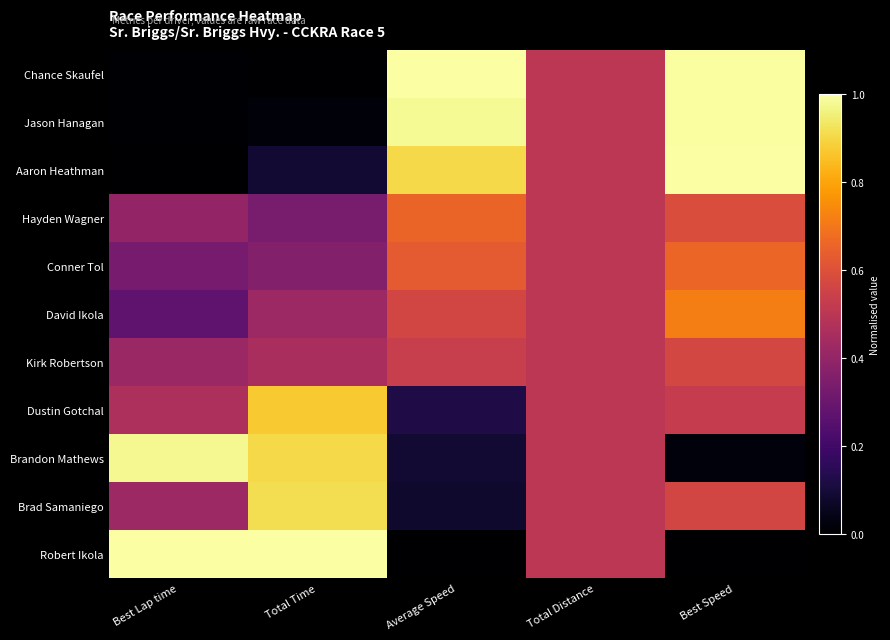

At how many categories does at least one series exceed 0?

5